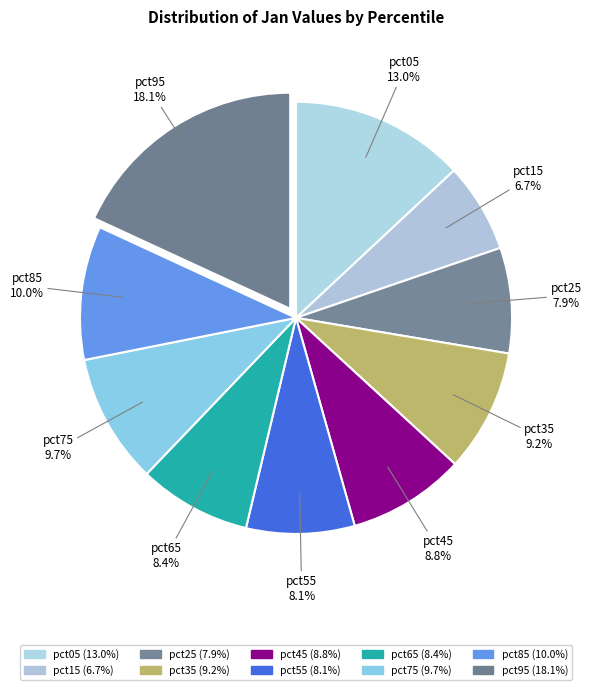

How many slices are in this pie chart?

10